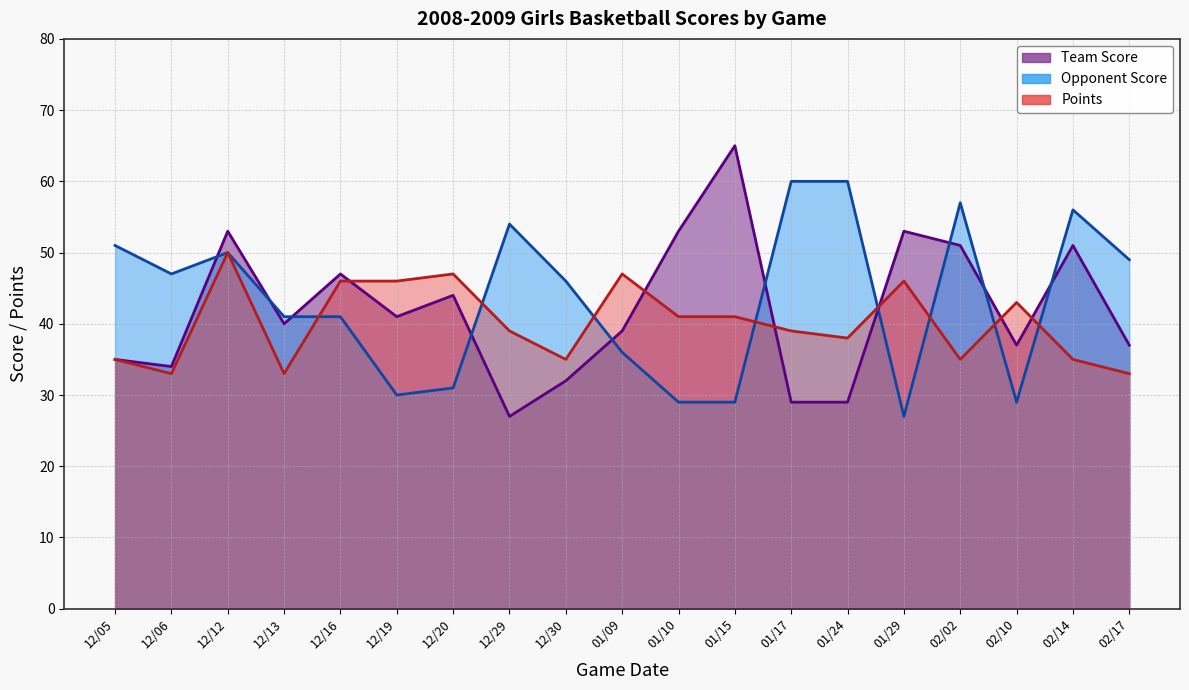

Which category has the lowest value in the Points series?

12/06